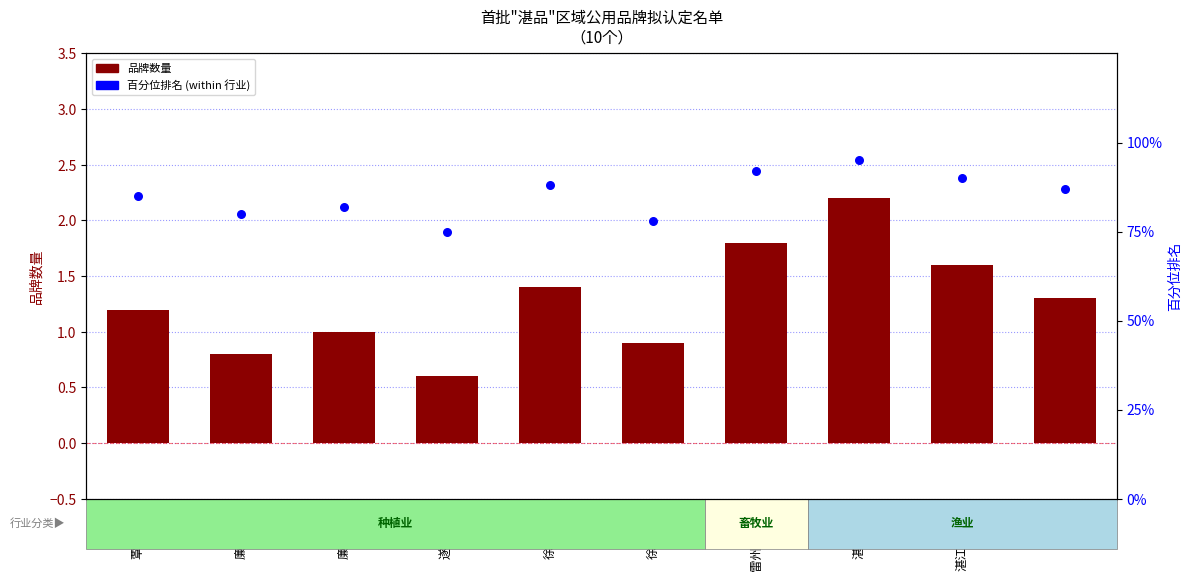

Is the value of 百分位排名 at 廉江红橙 greater than the value of 品牌数量 (count) at 湛江金鲳鱼?

Yes